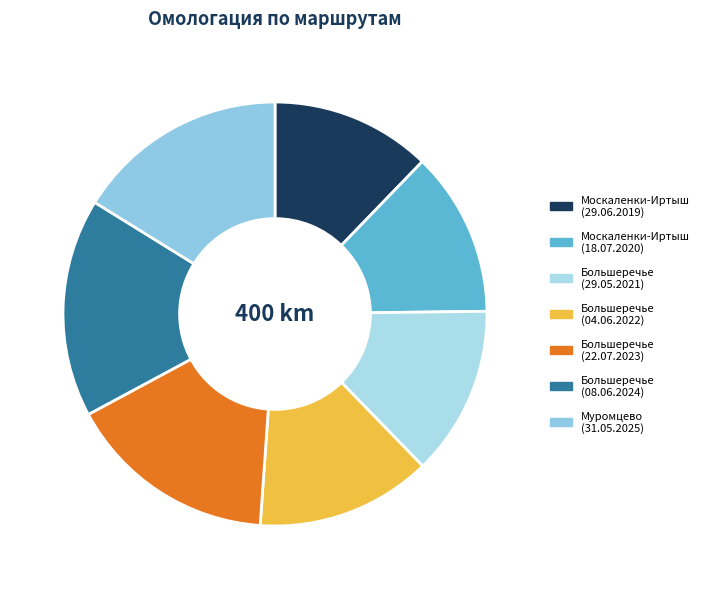

How many segments does this pie chart have?

7